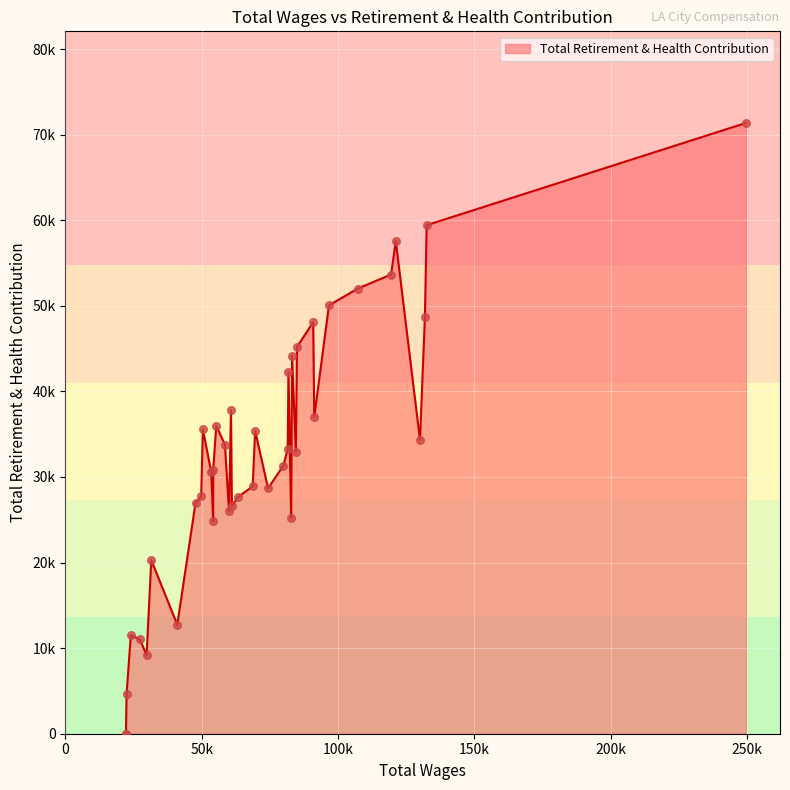

What is the ratio of the value at 35 to the value at 10?

0.2